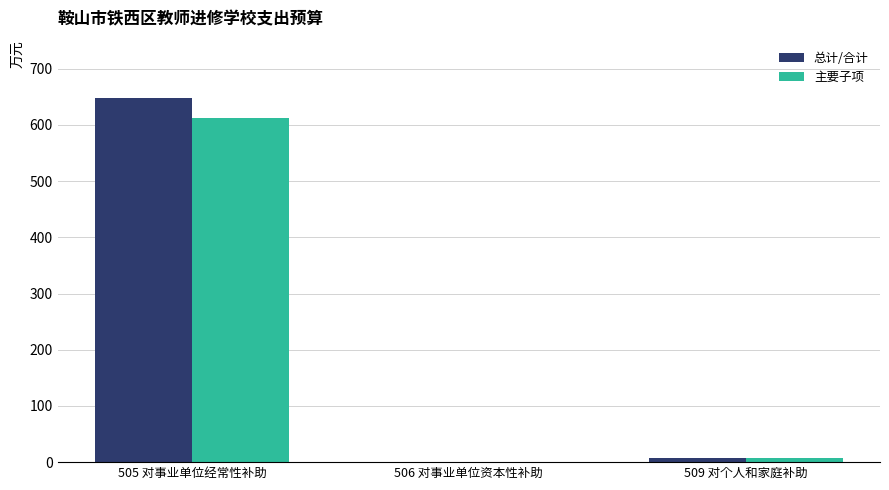

At which category is the sum across all series the highest?

505 对事业单位经常性补助